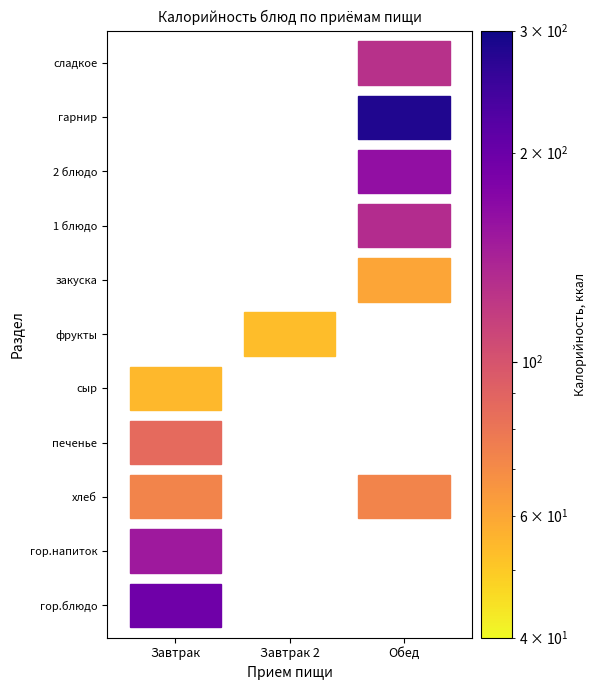

The Завтрак series shows 269.6 at гор.напиток. True or false?

False